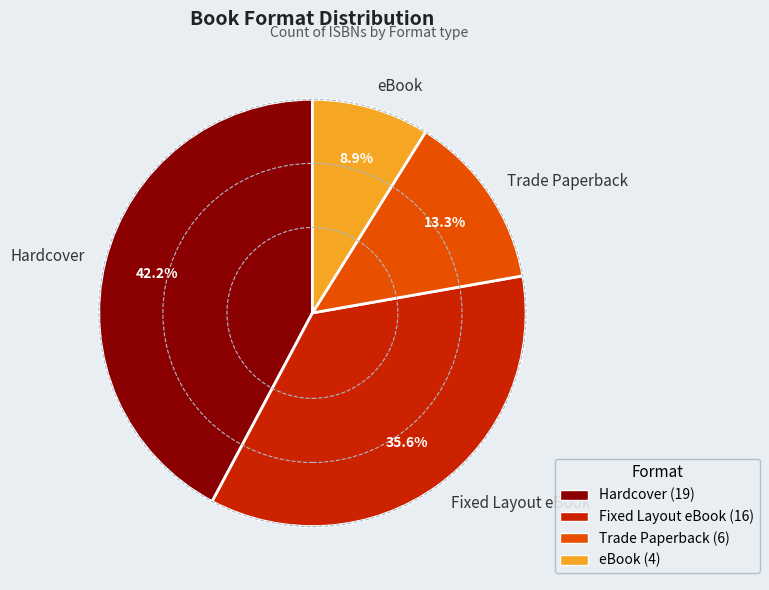

Count the number of slices in the pie.

4